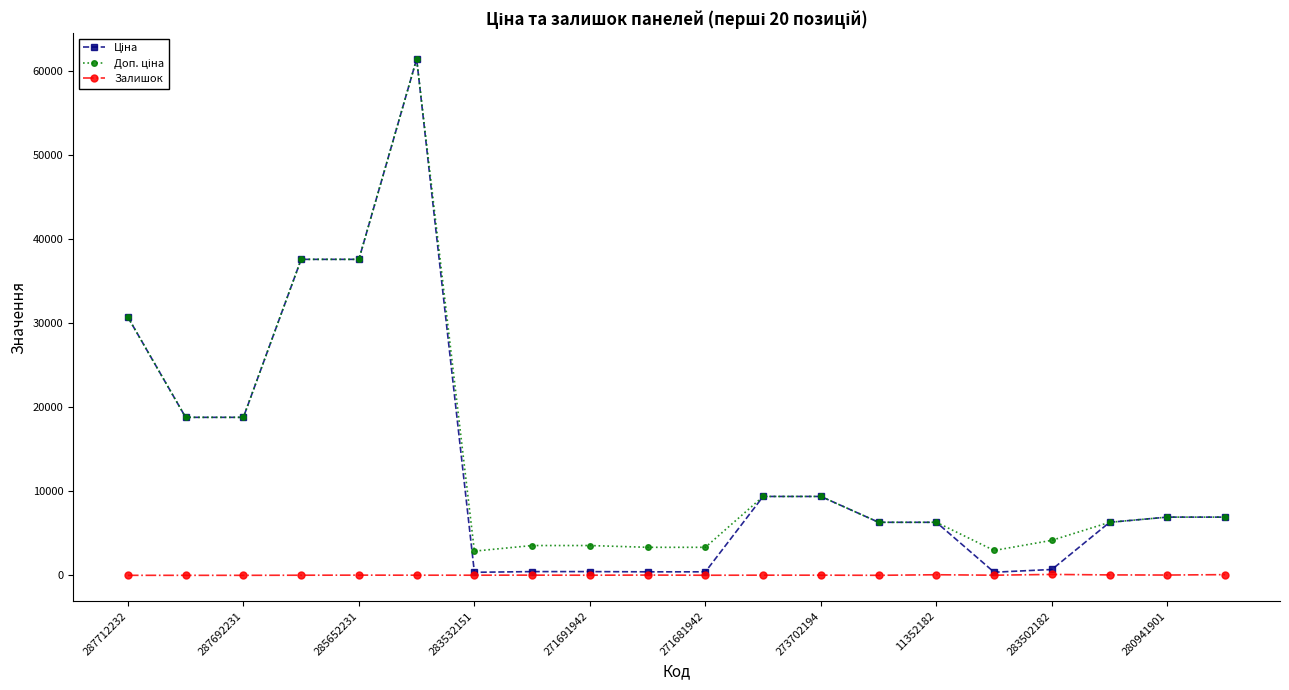

True or false: Залишок has more than 2 interior local peaks.

True